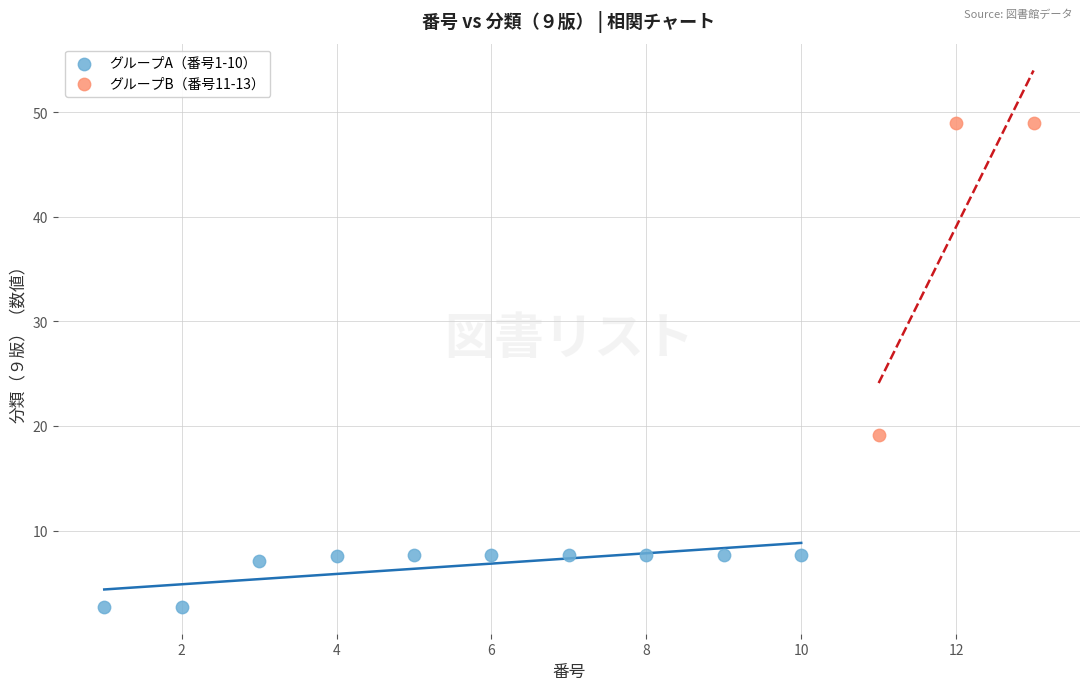

Which series reaches the minimum Y coordinate?

グループA（番号1-10）